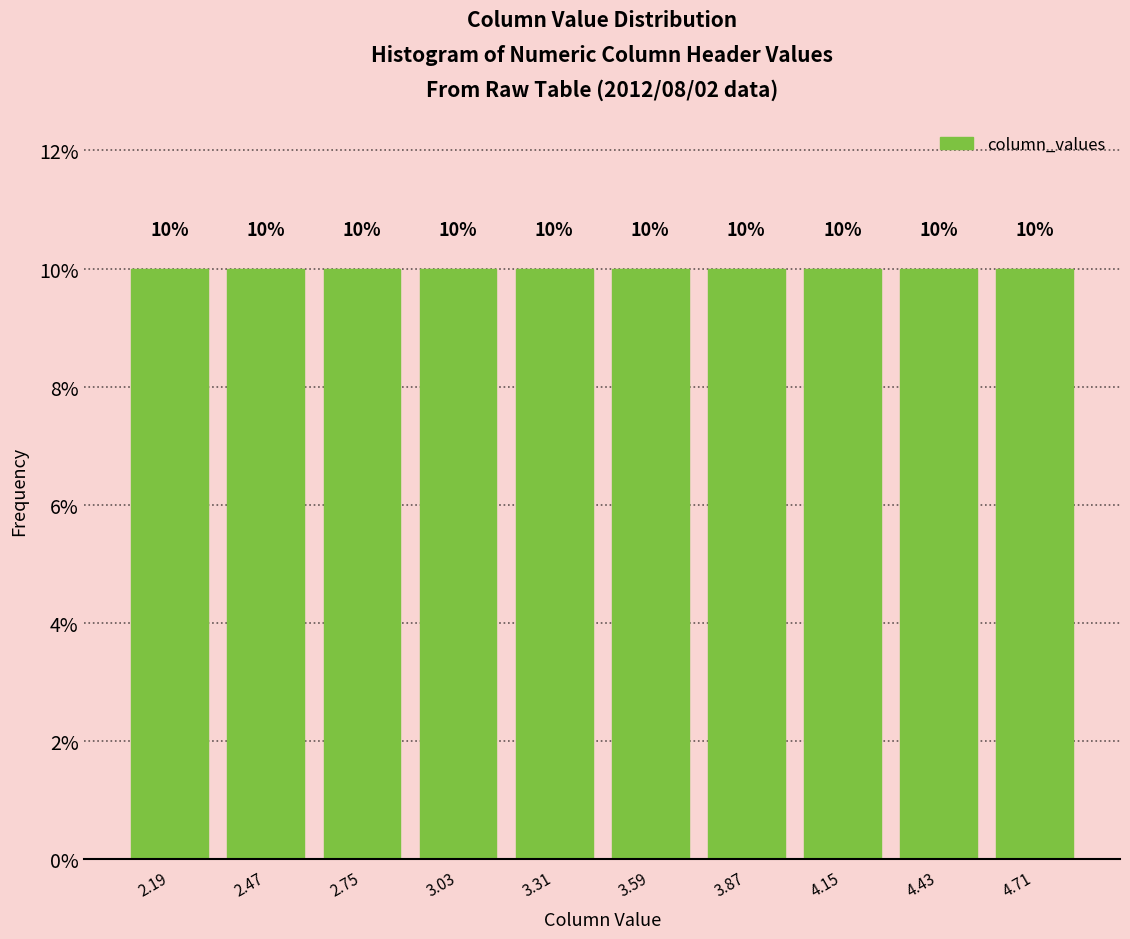

Reading left to right, transcribe this chart: for each bar, give the range it covers on the x-axis and its height. The bar edges are not printed on the chart, so give them approximately, as read against the axis.

2.05 to 2.35: 10
2.35 to 2.60: 10
2.60 to 2.90: 10
2.90 to 3.15: 10
3.15 to 3.45: 10
3.45 to 3.75: 10
3.75 to 4.00: 10
4.00 to 4.30: 10
4.30 to 4.55: 10
4.55 to 4.85: 10